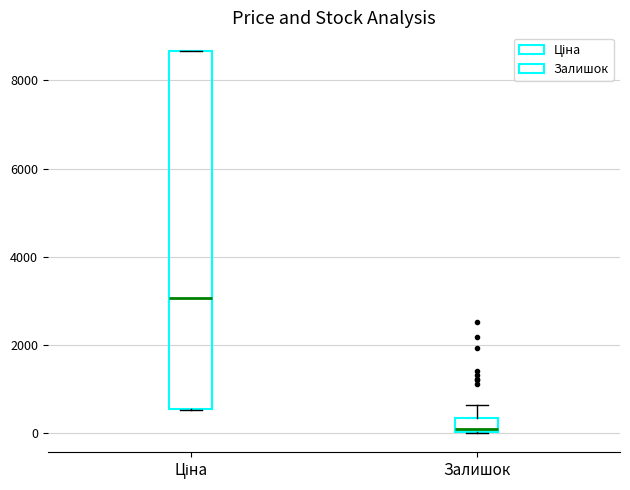

Where is the lower edge of the box for Залишок on the y-axis? The values are not printed on the chart, so give them approximately, as read against the axis.

0